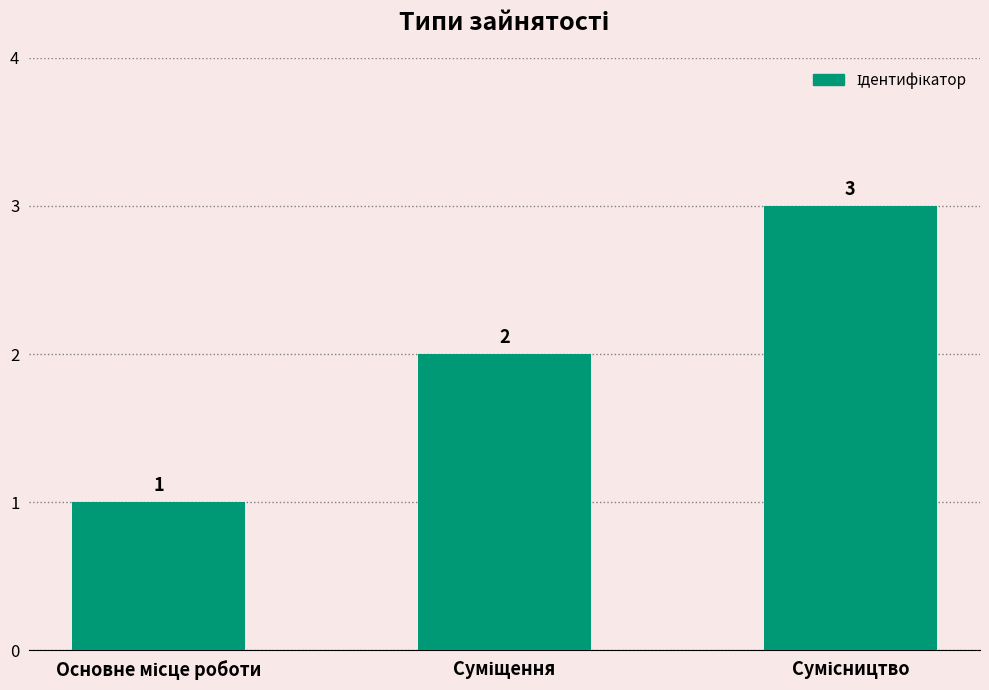

What is the sum of all values?

6